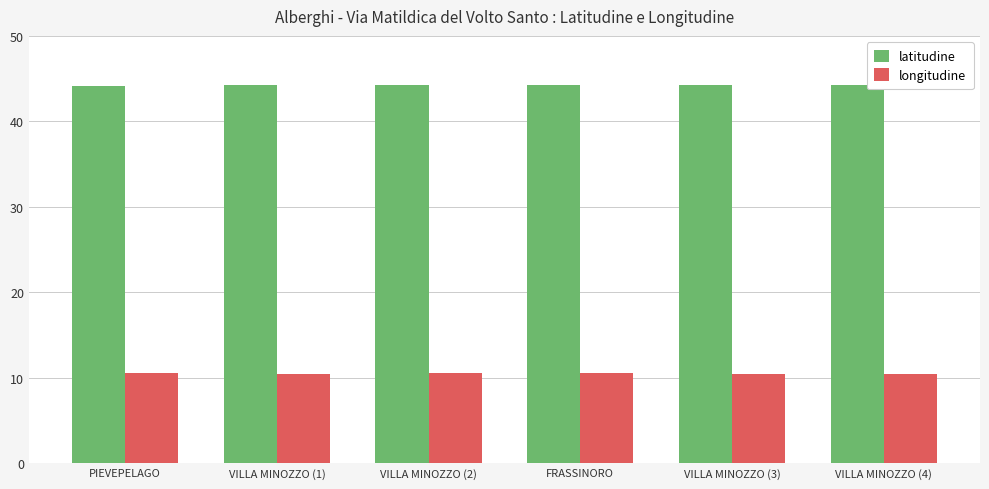

What is the spread (max minus min) of values at FRASSINORO?

33.7